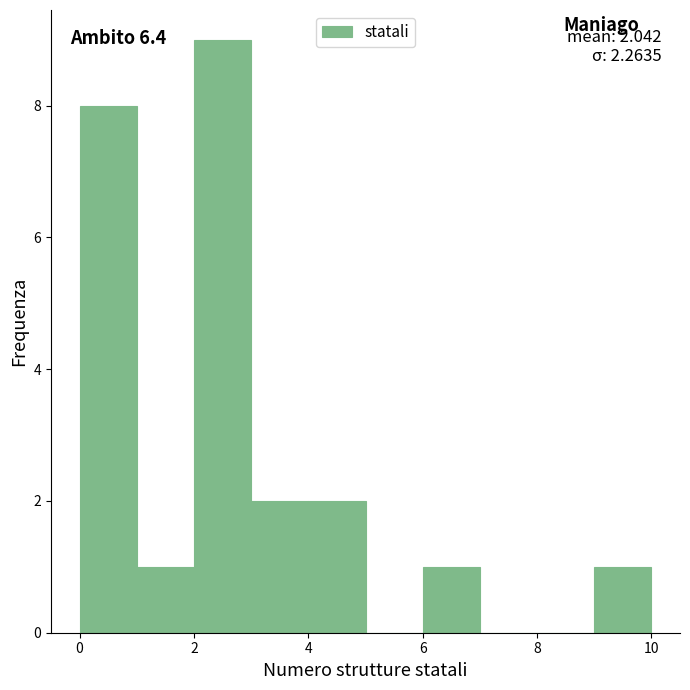

Over which range of the x-axis is the bar tallest?

2 to 3